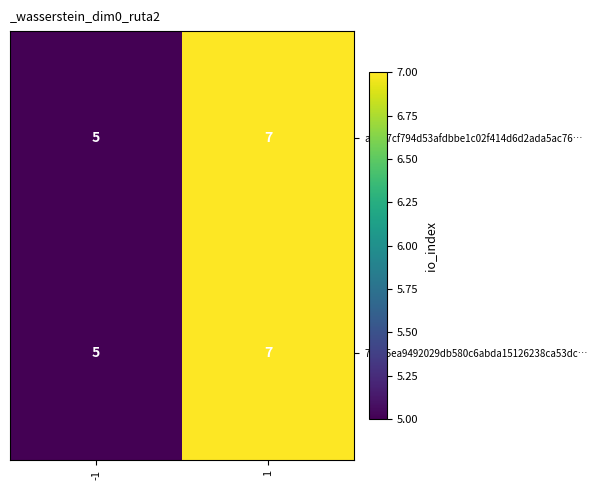

What is the total value across all series at -1?

10